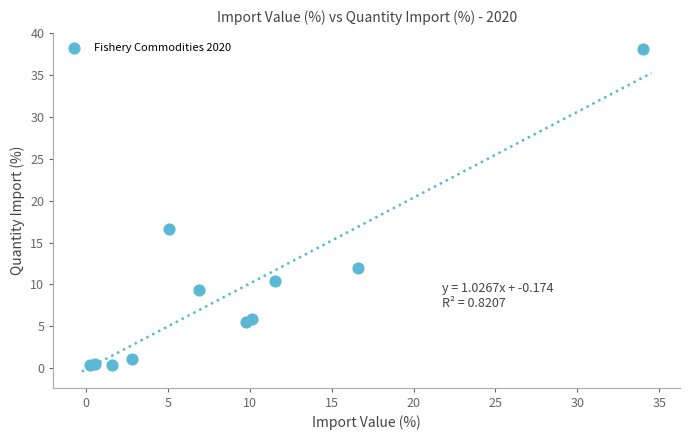

What Y value in the scatter plot is closest to 19?

16.6